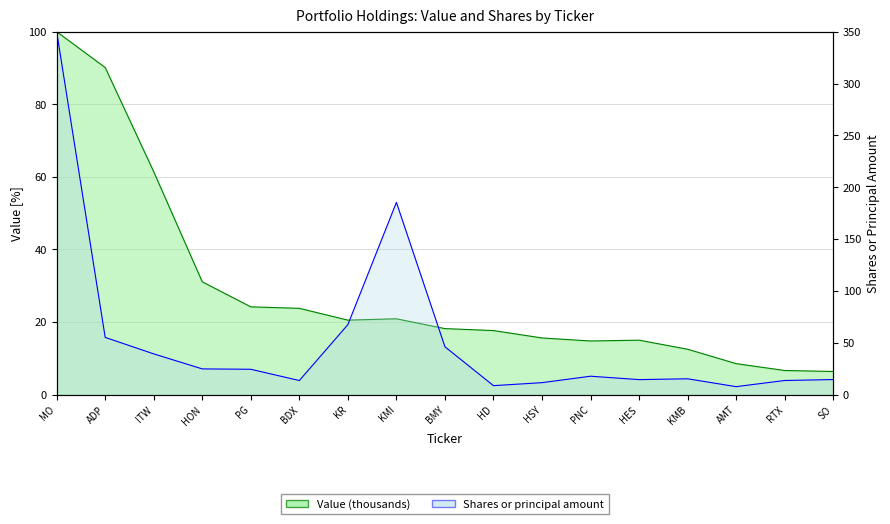

How many values in the Shares or principal amount series exceed 17?

9